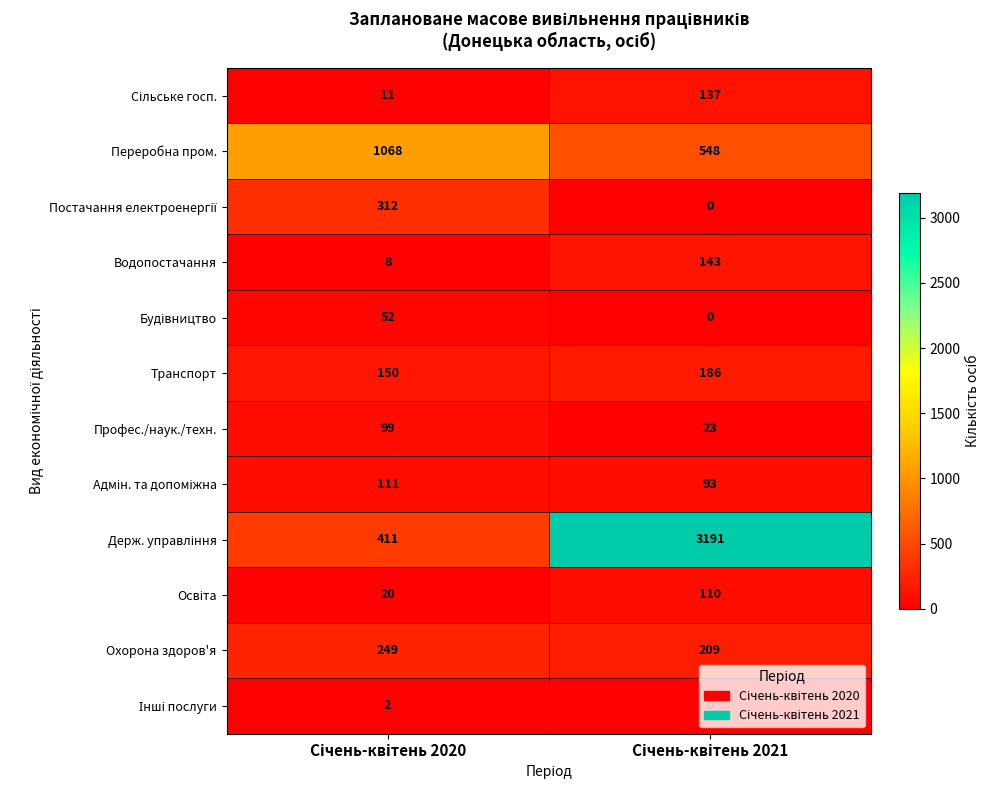

What is the greatest value displayed?

3191